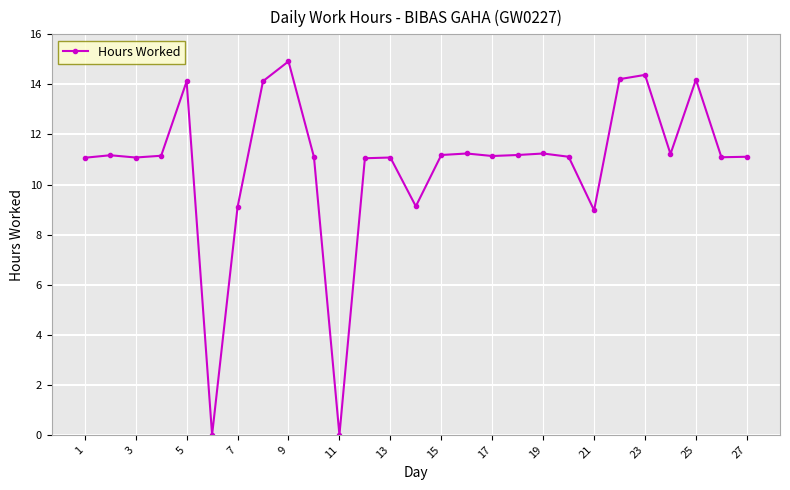

What is the value of the 3rd point from the left?

11.1